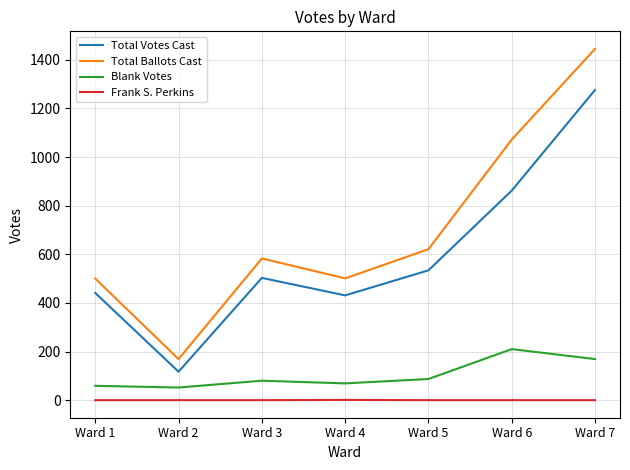

What is the spread (max minus min) of values at Ward 6?

1072